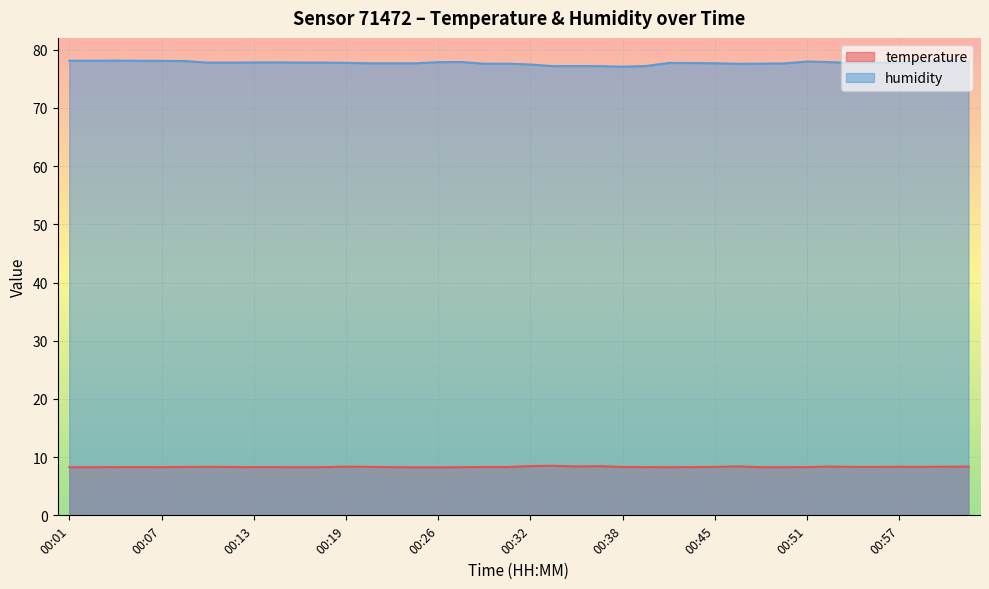

Which series has the widest spread of values?

humidity